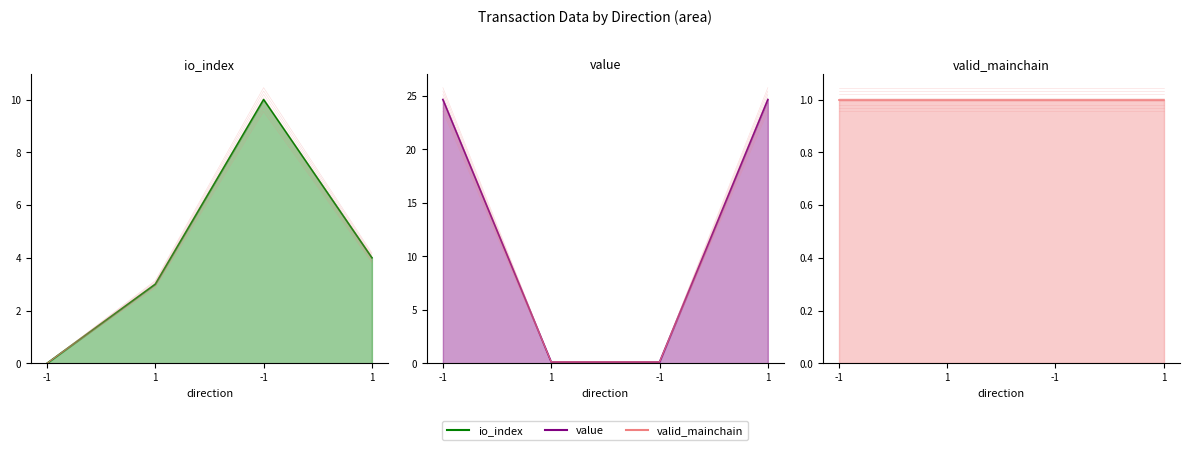

What are all the series names shown in the legend?

io_index line, value line, valid_mainchain line